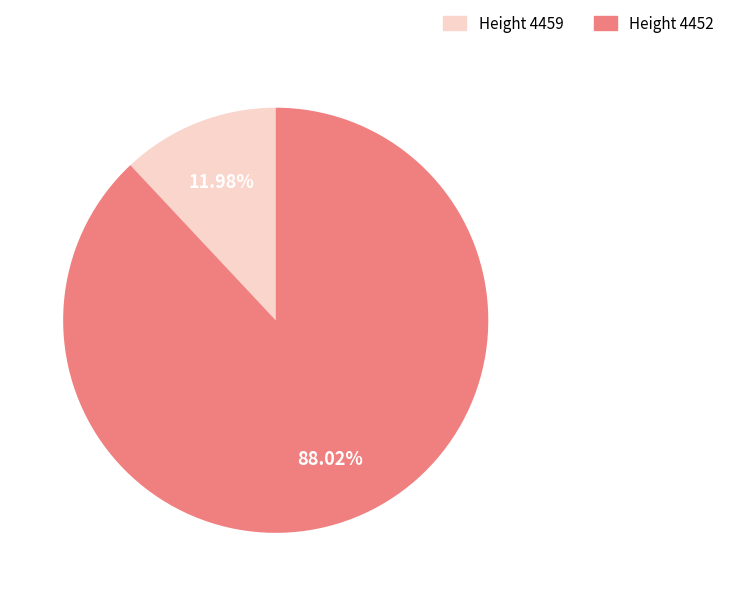

How many segments does this pie chart have?

2